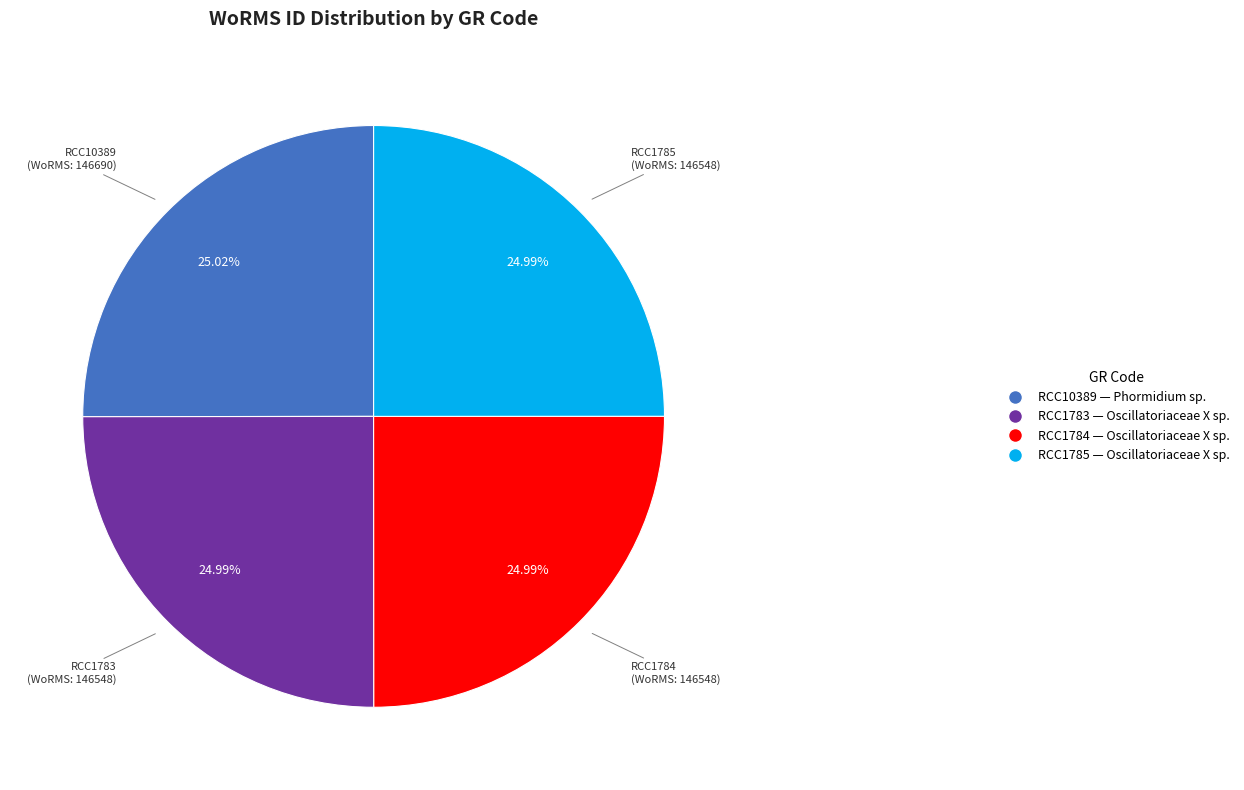

How many slices are in this pie chart?

4